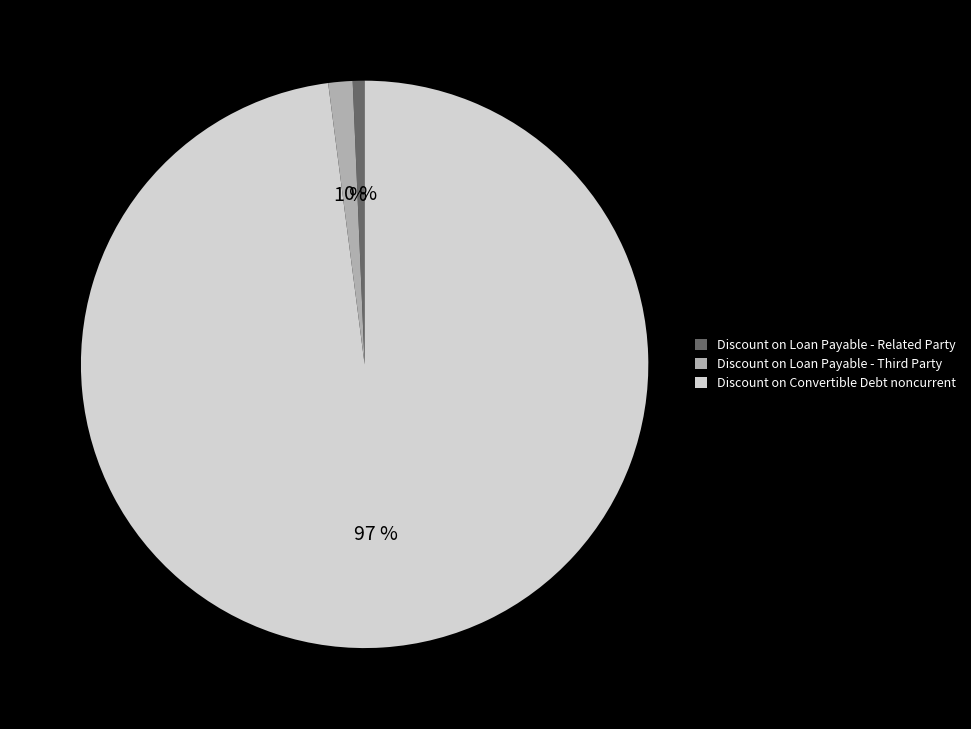

To the nearest percent, what portion does Discount on Loan Payable - Related Party represent?

1%